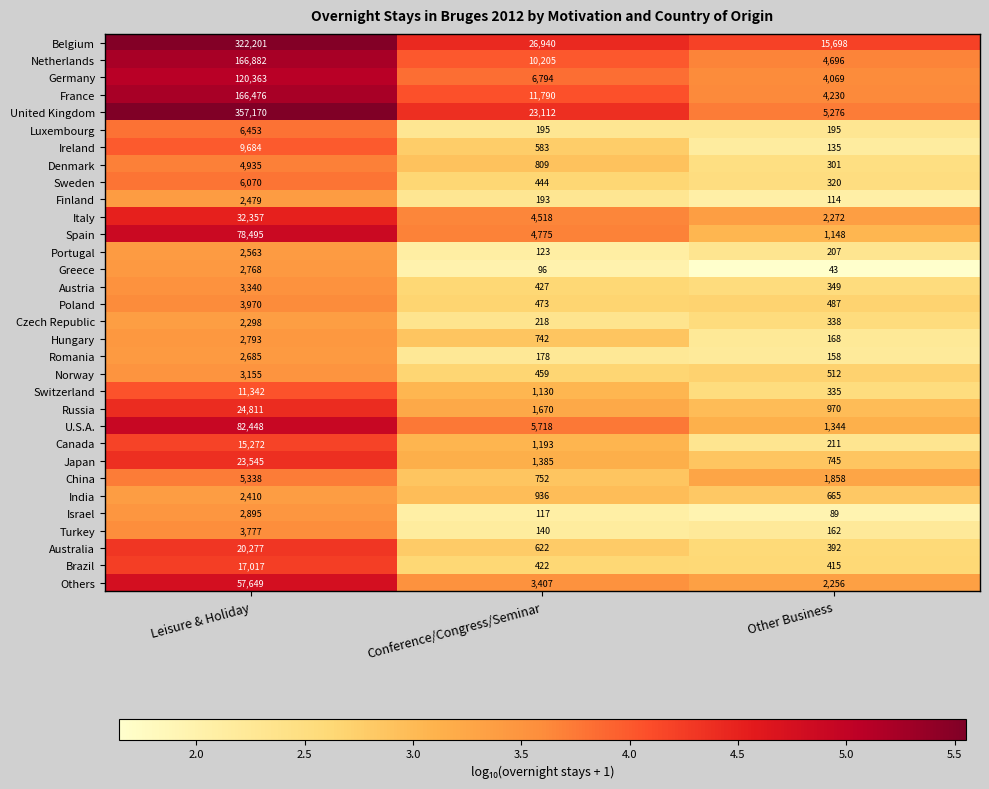

Read the Luxembourg value at Leisure & Holiday, to the nearest 50.

6450